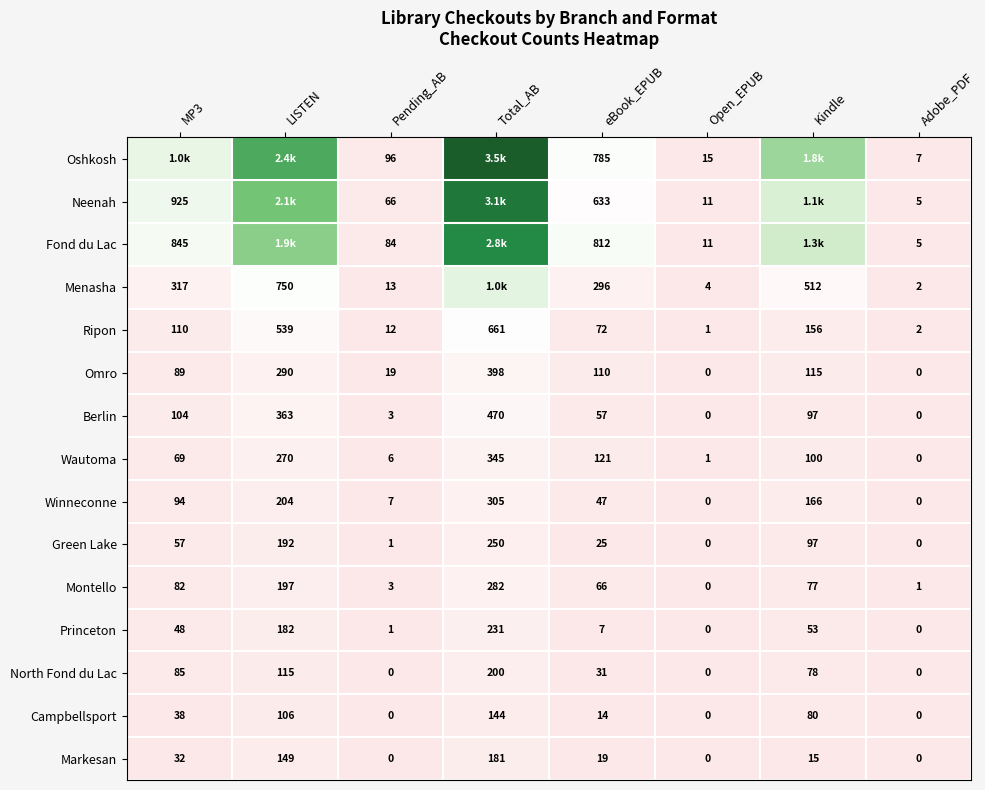

Where is Berlin nearest to the value 235?

LISTEN